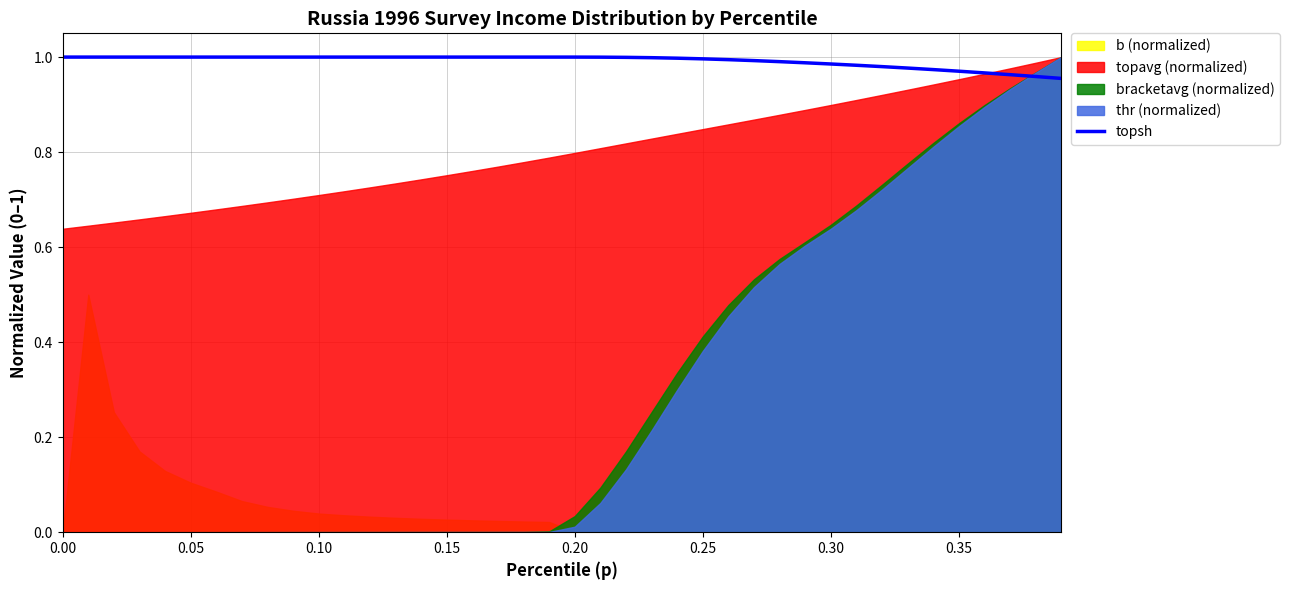

What is the smallest value displayed?

1.0